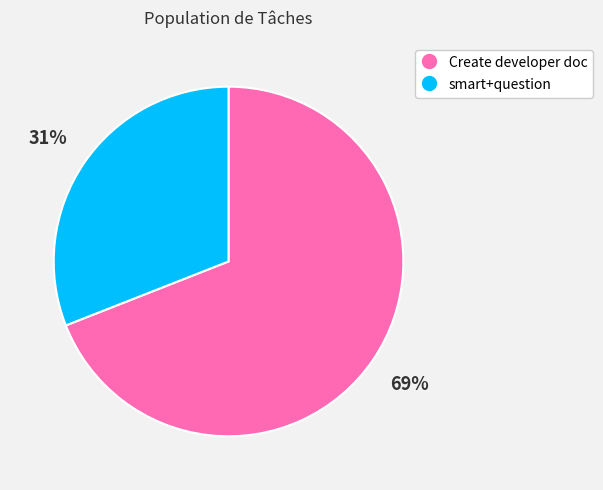

What is the smallest slice in the pie chart?

smart+question